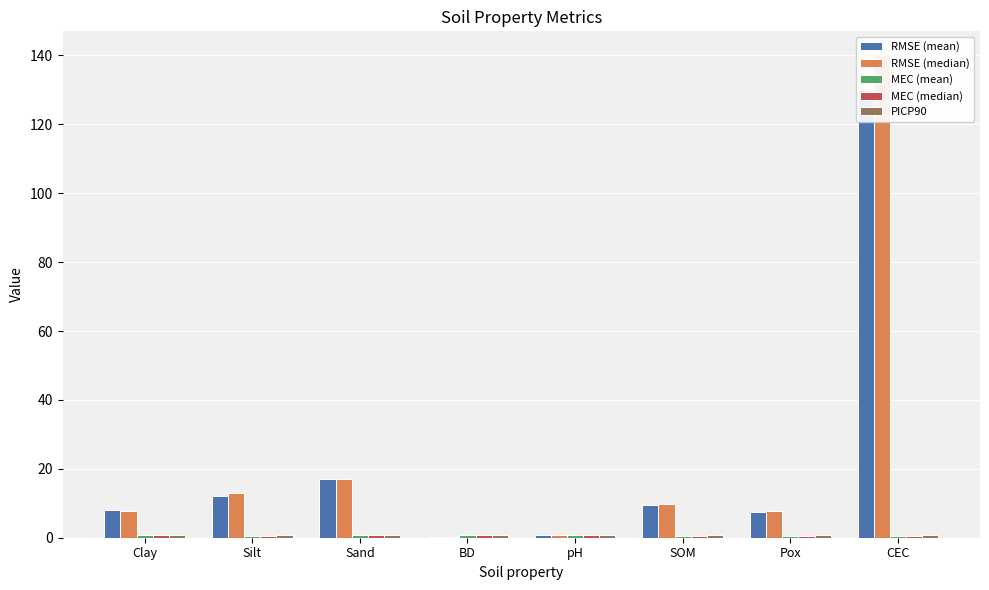

Which series changed the most between SOM and Pox?

RMSE (mean)